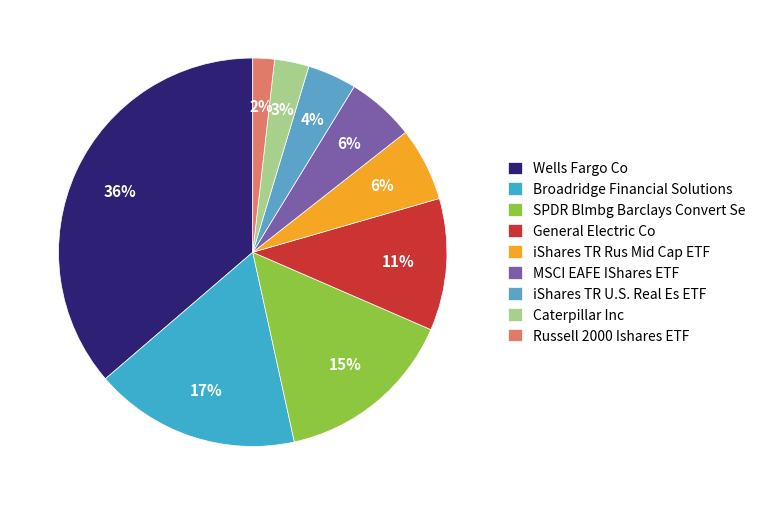

What is the change in value from General Electric Co to iShares TR Rus Mid Cap ETF?

-1020000